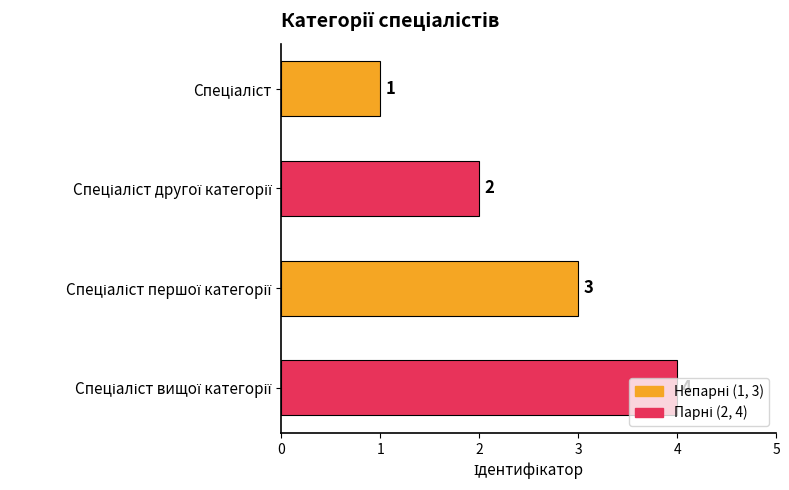

How many categories are shown in the chart?

4